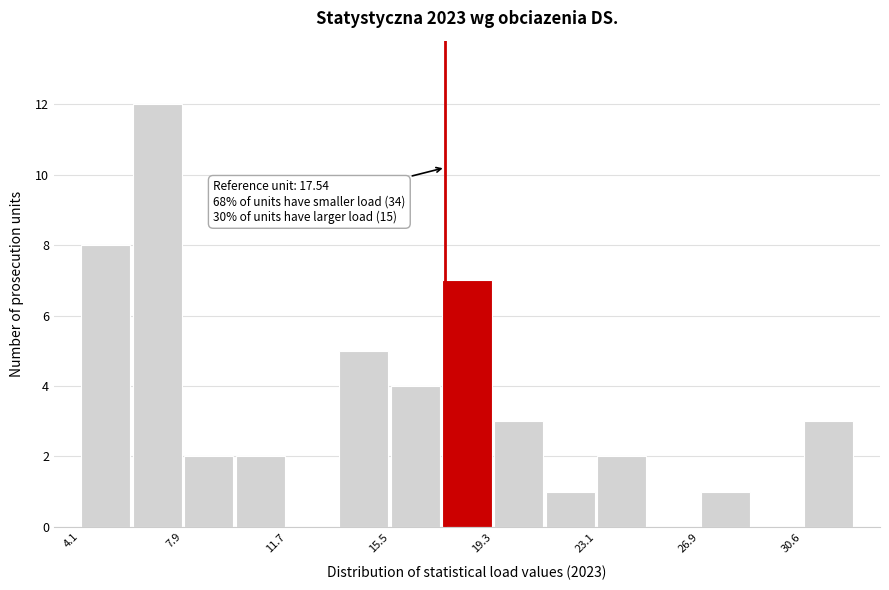

Around what value on the x-axis is the tallest bar? Give the approximate position of its centre, as read against the axis.

7.0